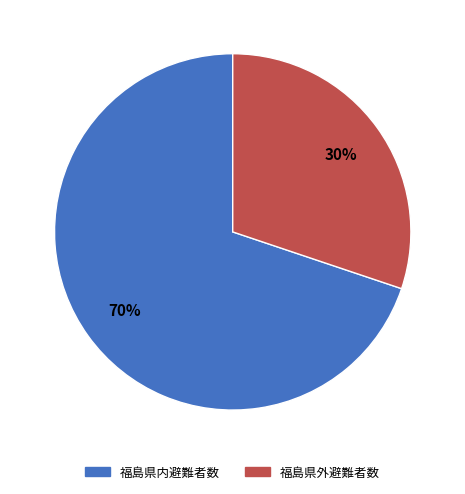

Is there any slice that represents more than half of the pie?

Yes